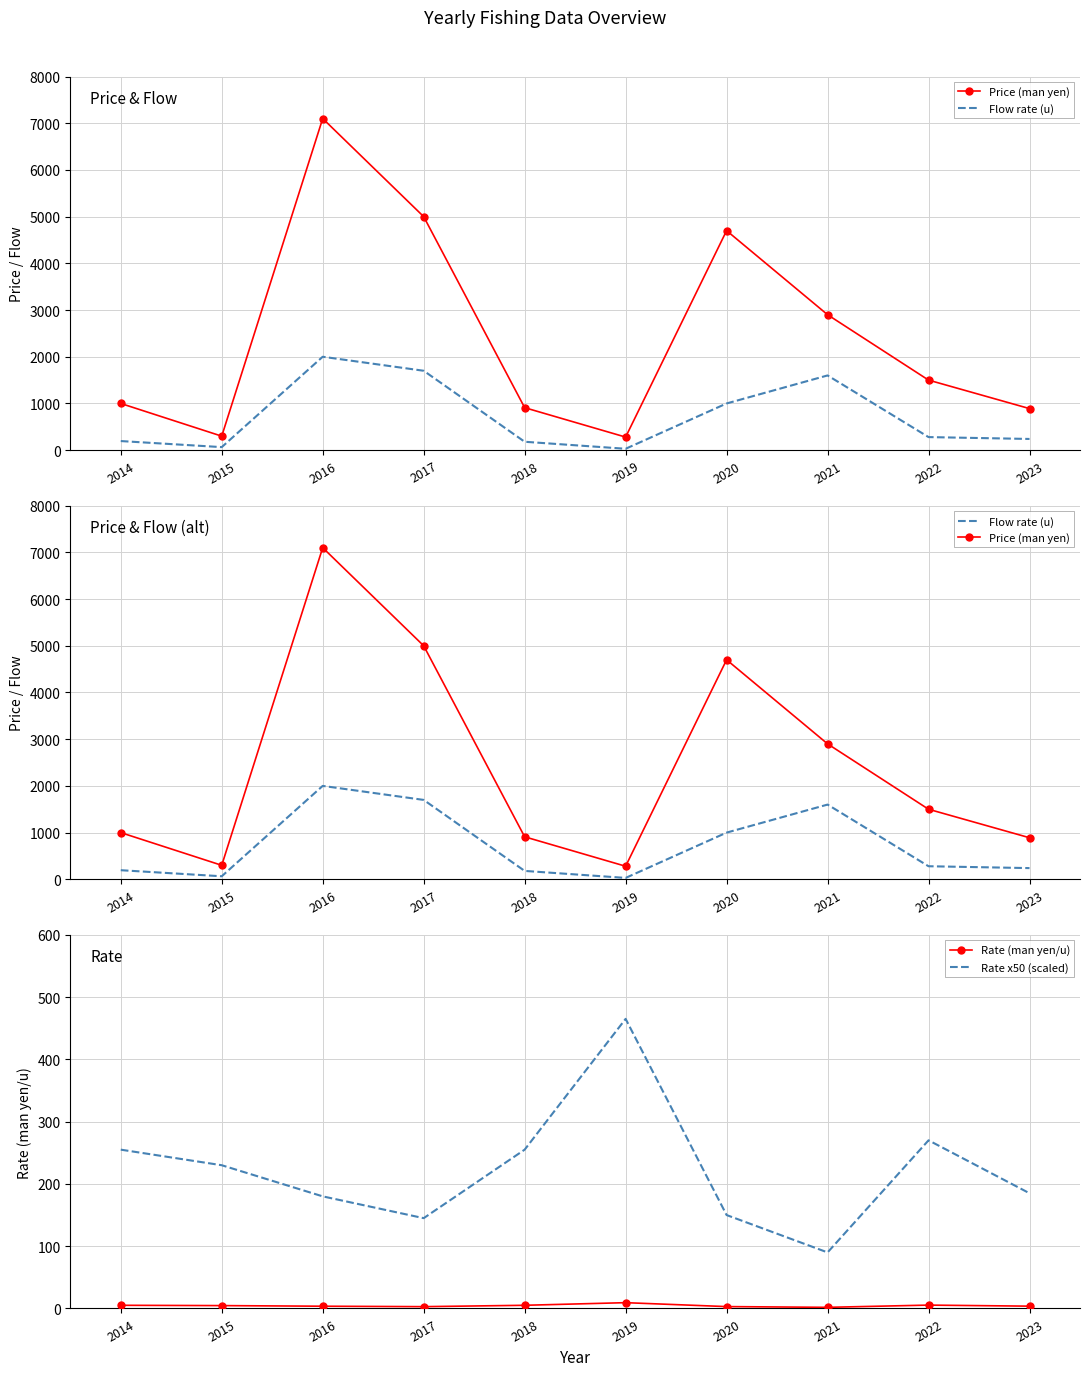

At which category does the chart reach its peak across all series?

2016